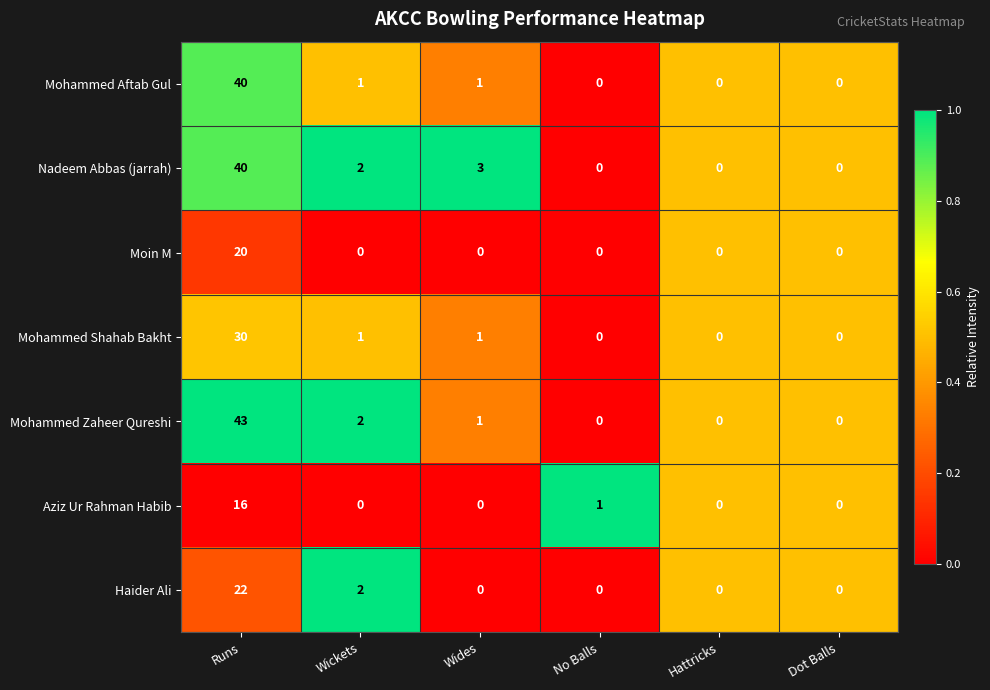

What is the spread (max minus min) of values at No Balls?

1